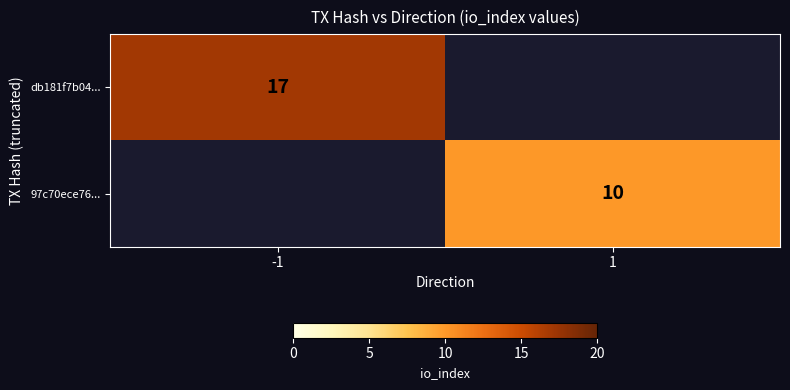

Is the value of 97c70ece76... at 1 greater than the value of db181f7b04... at -1?

No